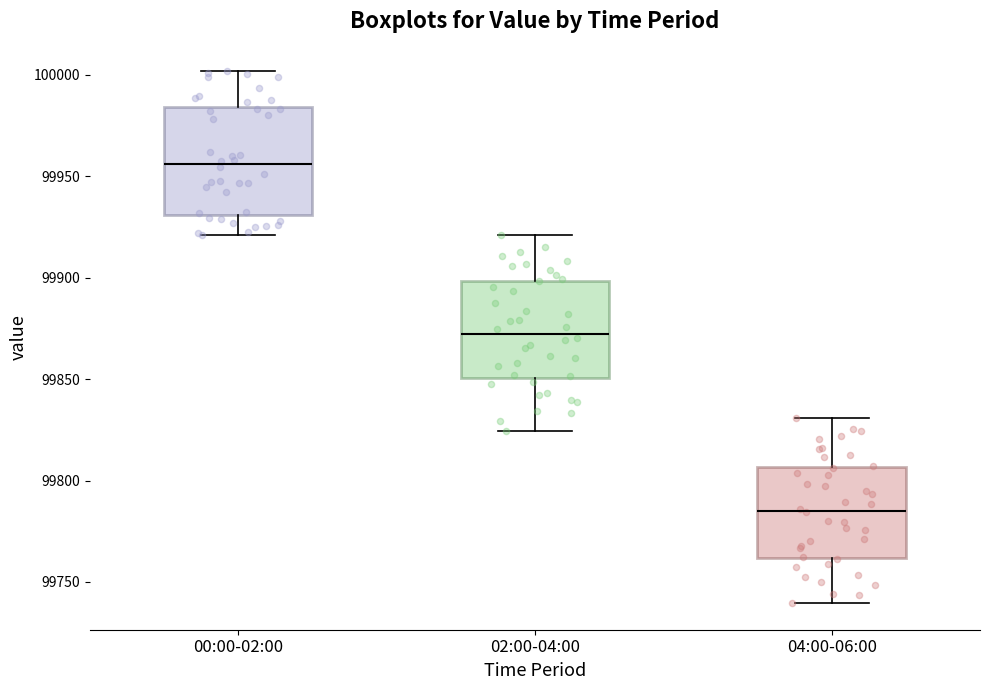

Comparing the boxes themselves (not the whiskers), which one is the tallest?

00:00-02:00